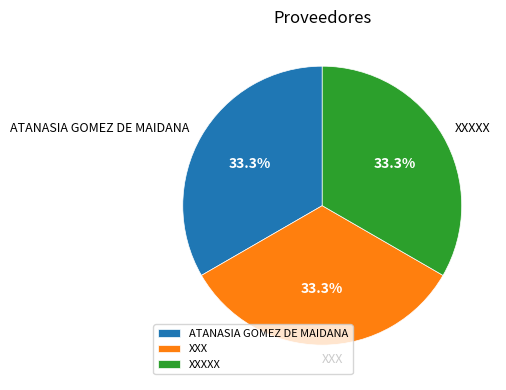

Approximately how many times larger is the value at XXXXX compared to XXX?

1.0